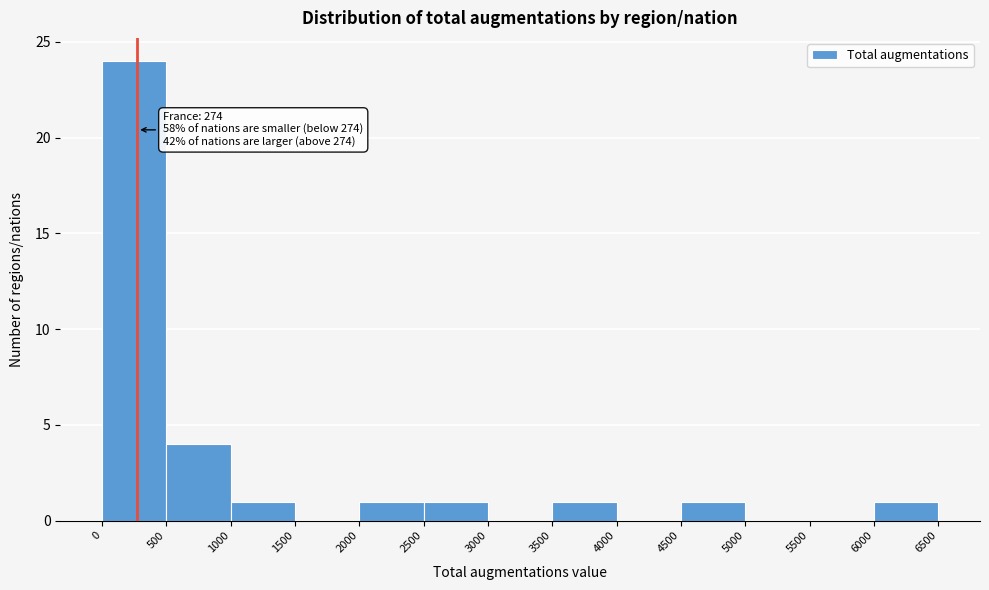

Over which range of the x-axis is the bar tallest?

0 to 500